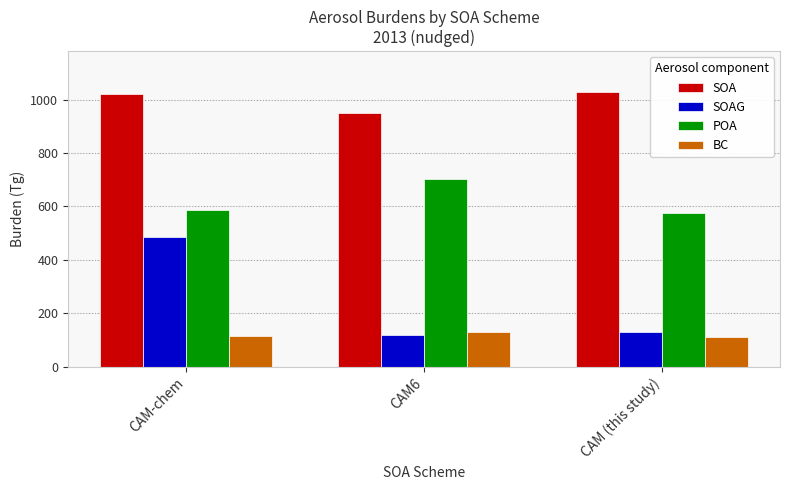

What is the difference between the maximum and second lowest values in the POA series?

117